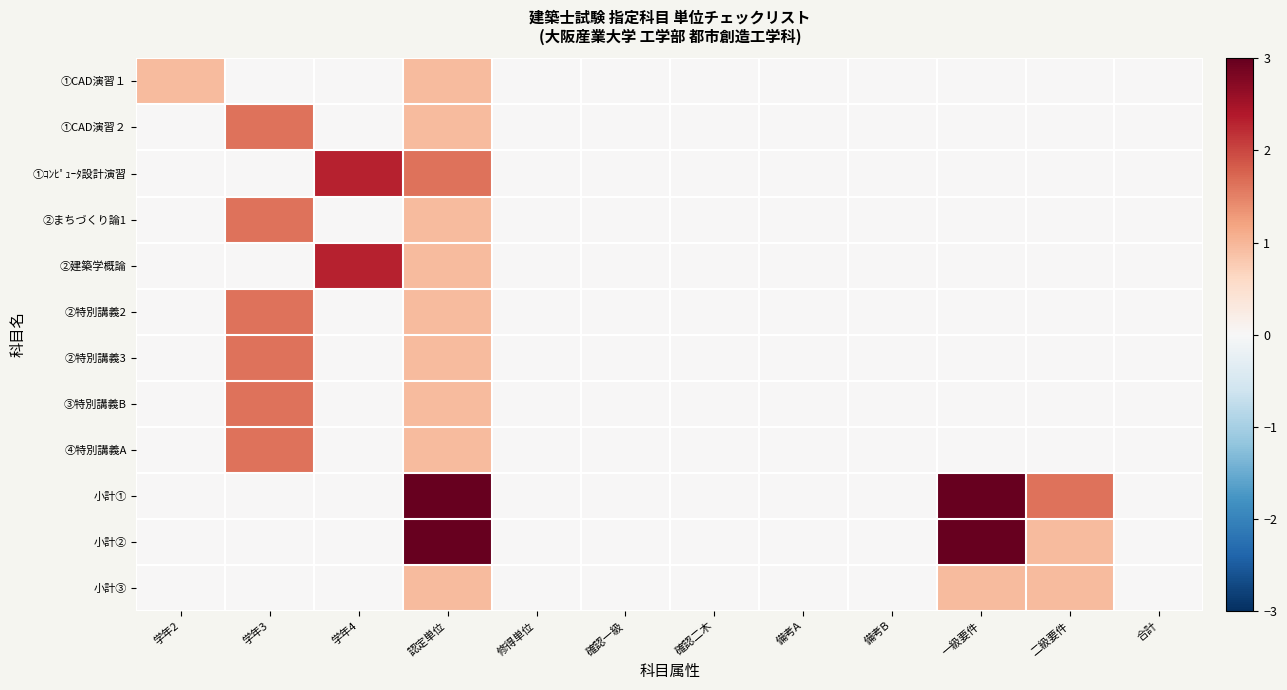

Which has a higher value, 学年3 or 備考B?

学年3